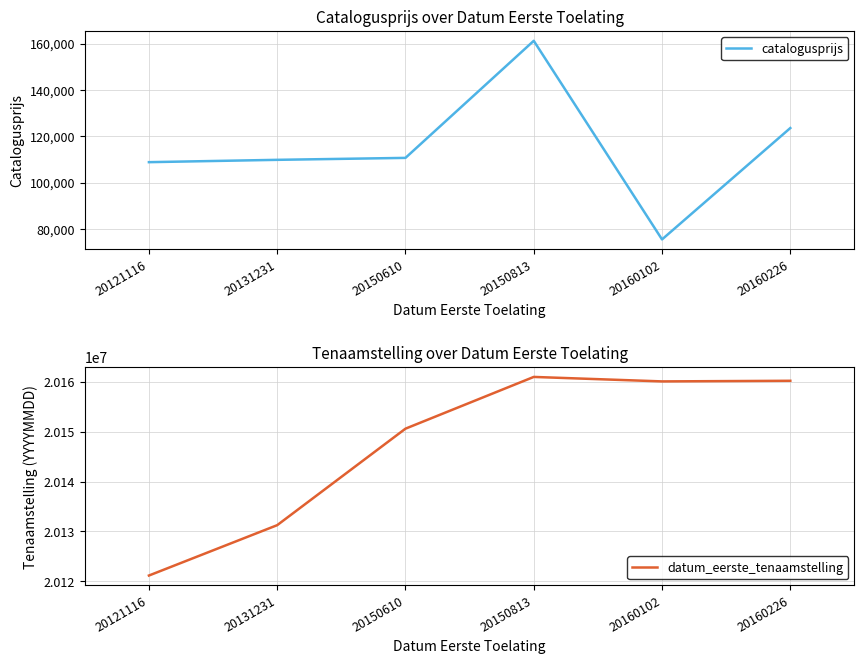

At which category does the chart reach its minimum across all series?

20160102